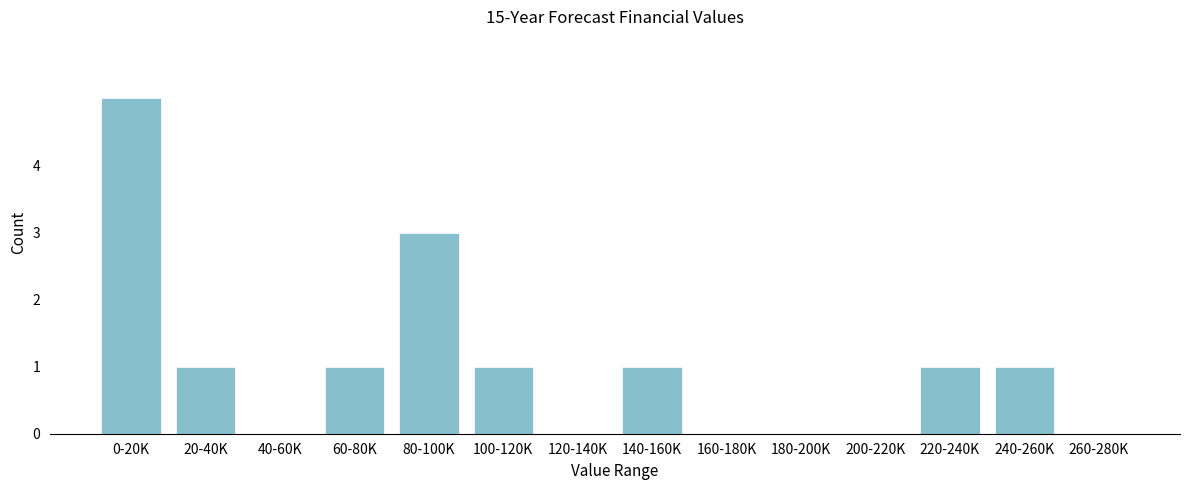

Reading left to right, list all the values displayed in this chart.

0-20K=5	20-40K=1	40-60K=0	60-80K=1	80-100K=3	100-120K=1	120-140K=0	140-160K=1	160-180K=0	180-200K=0	200-220K=0	220-240K=1	240-260K=1	260-280K=0